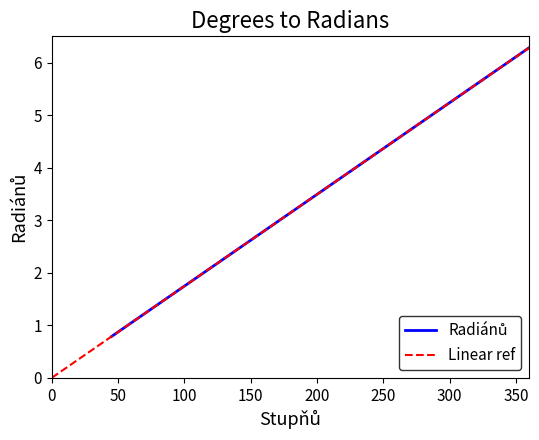

Does the chart display data point markers on the line(s)?

No